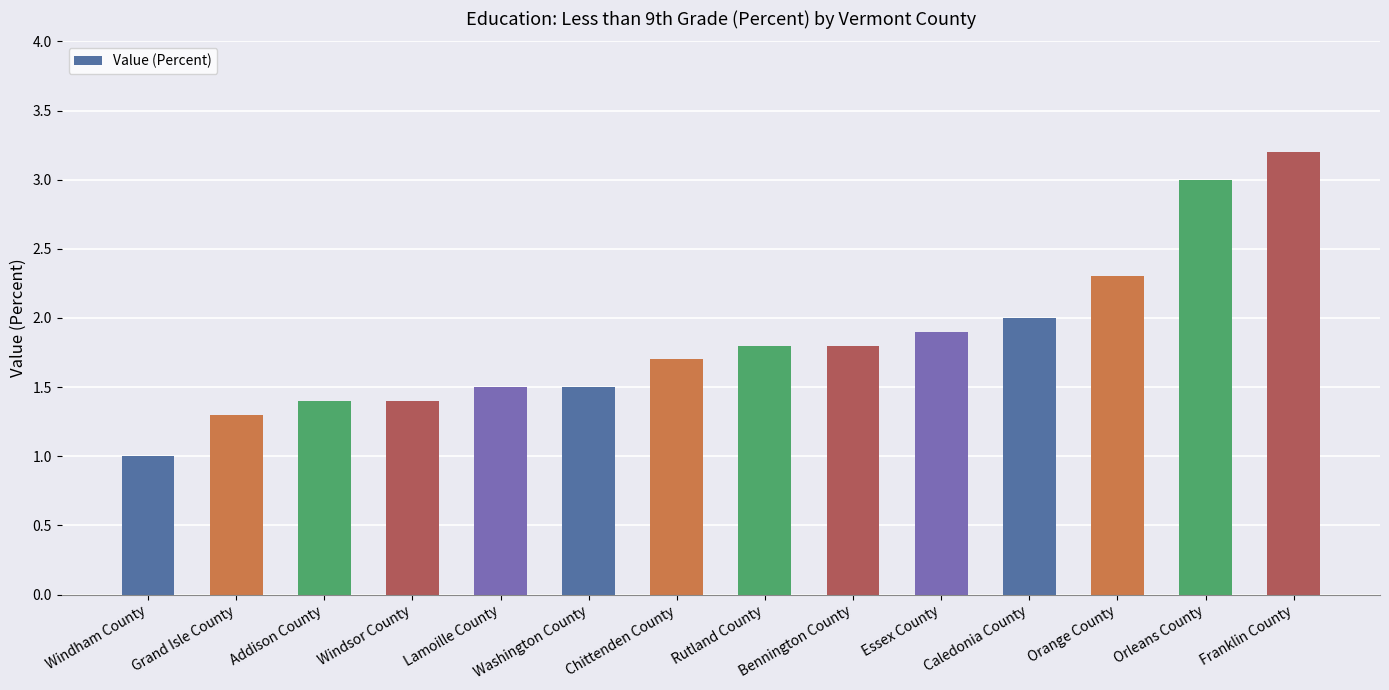

At which category does the chart reach its peak across all series?

Franklin County